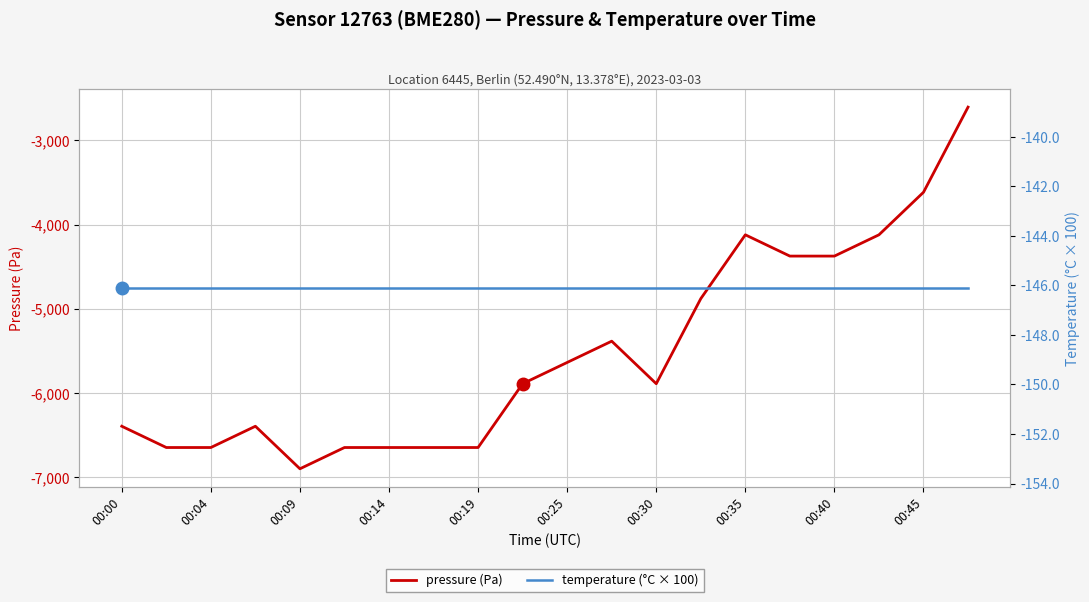

True or false: temperature (°C × 100) has more than 0 interior local peaks.

False